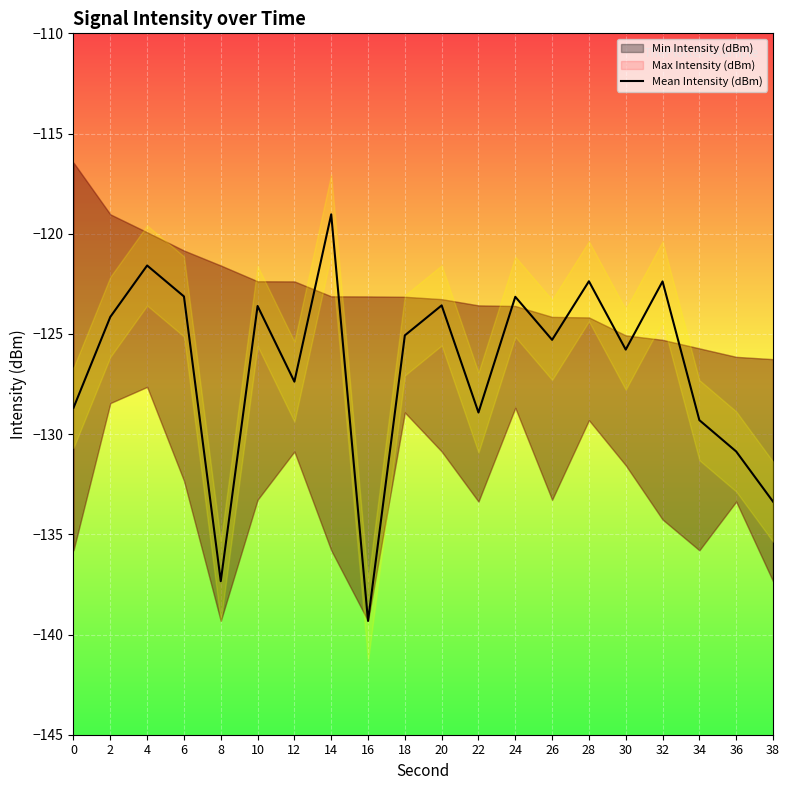

Count the number of values greater than -125.

9